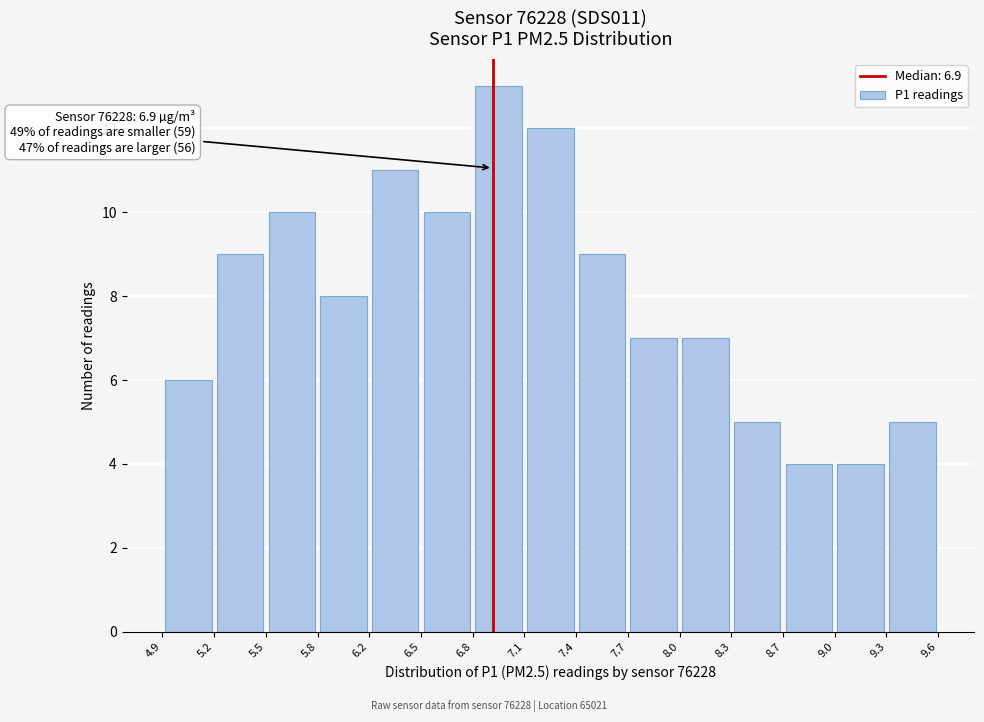

Which range on the x-axis has the tallest bar?

6.8 to 7.1